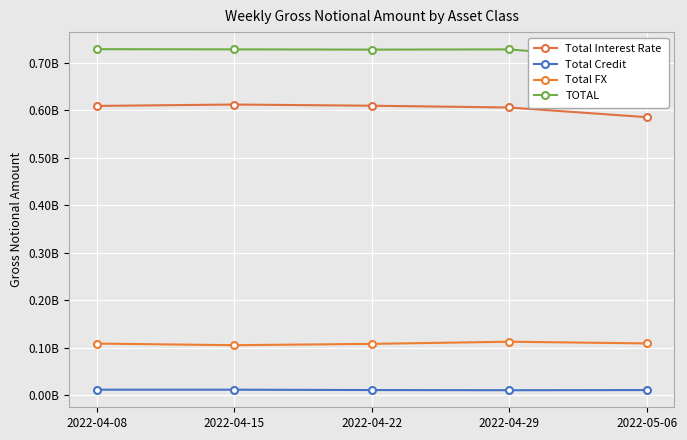

What is the difference between the maximum and minimum values in the TOTAL series?

24106859